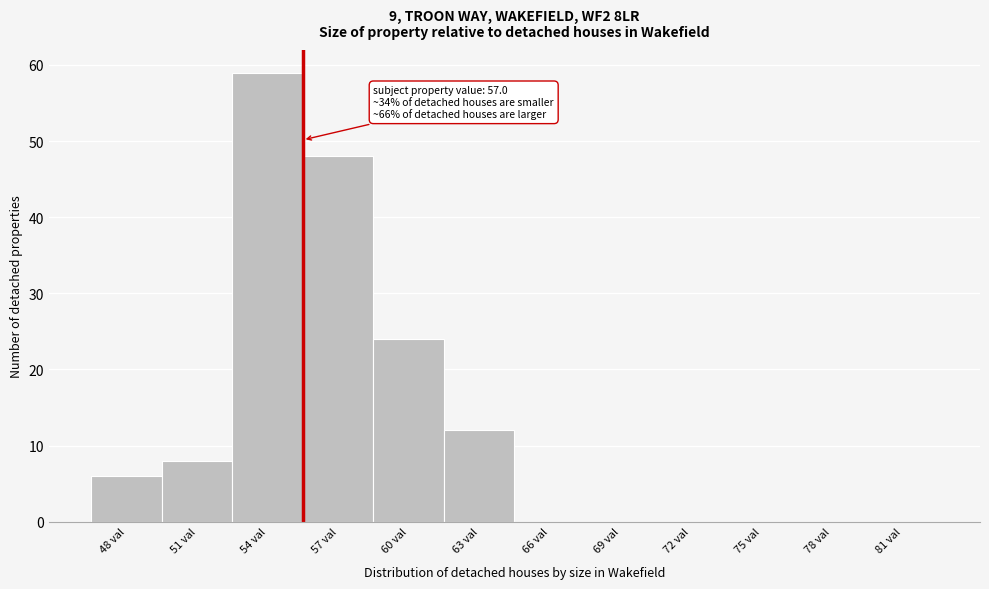

Reading right to left, transcribe all the data shown in this chart.

81 val=0	78 val=0	75 val=0	72 val=0	69 val=0	66 val=0	63 val=12	60 val=24	57 val=48	54 val=59	51 val=8	48 val=6